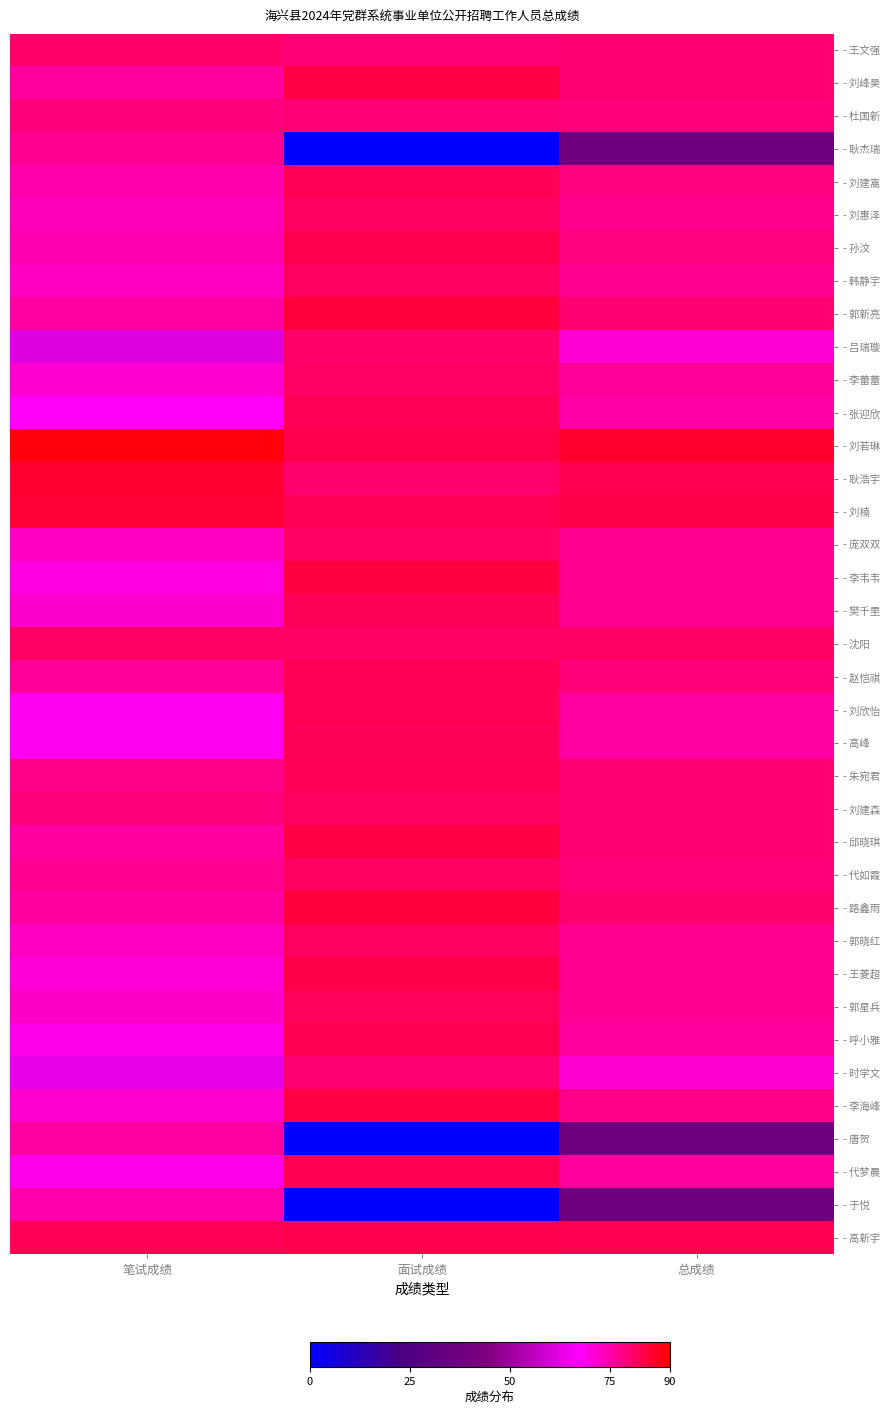

How many series are shown in this chart?

37